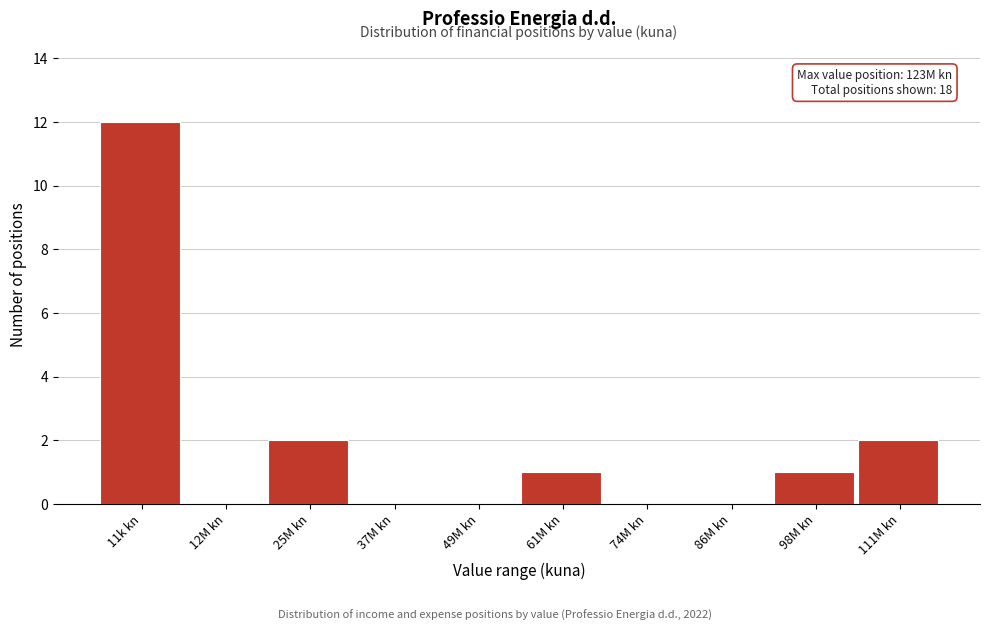

Reading left to right, extract all data points from this chart.

11k kn=12	12M kn=0	25M kn=2	37M kn=0	49M kn=0	61M kn=1	74M kn=0	86M kn=0	98M kn=1	111M kn=2